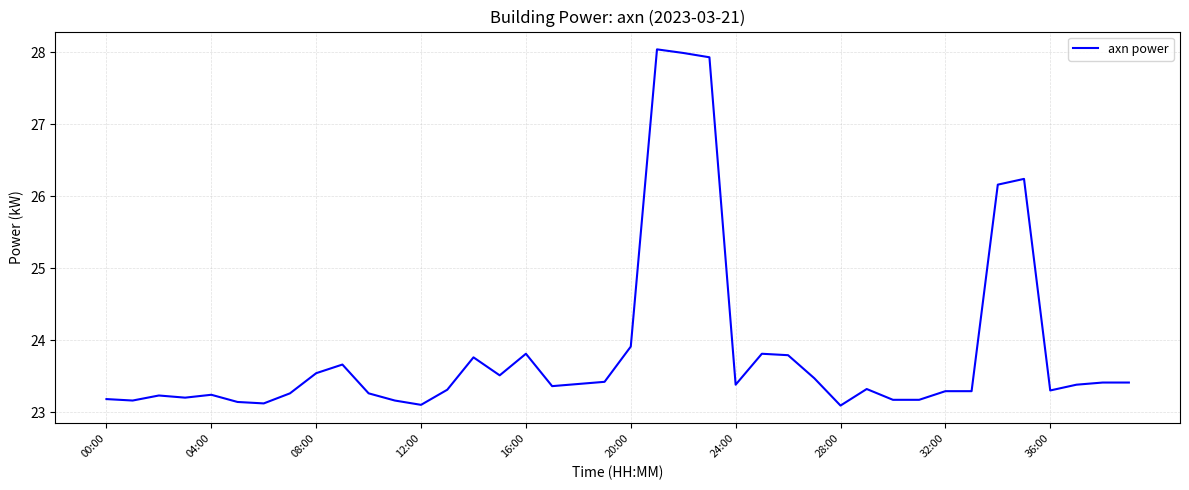

What is the minimum value shown in the chart?

23.1